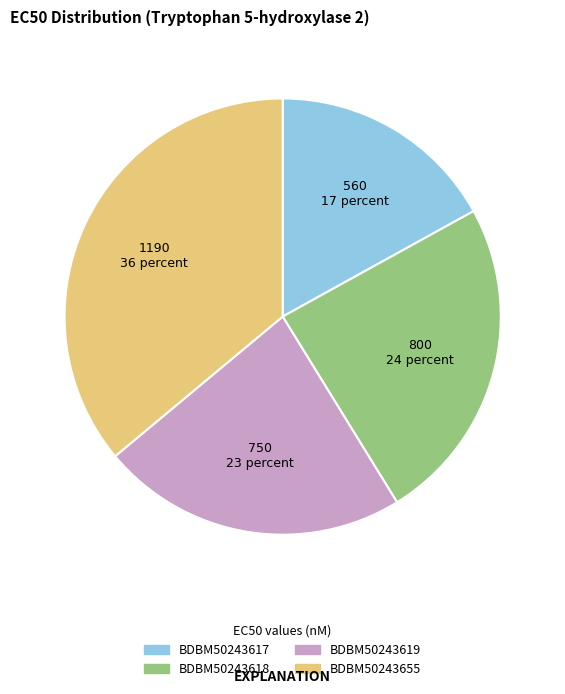

What is the ratio of the value at BDBM50243618 to the value at BDBM50243655?

0.7